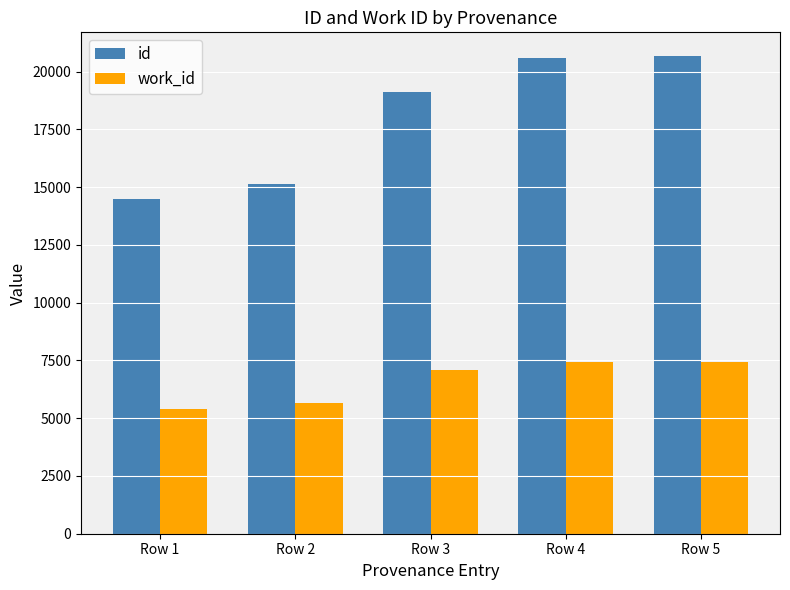

What is the value of the id bar at the 2nd from the left?

15123